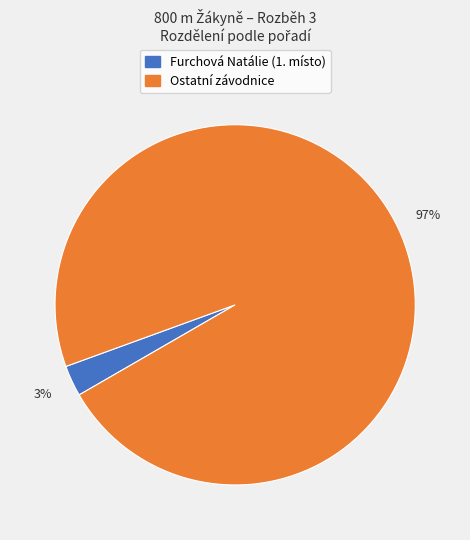

To the nearest percent, what is the average slice percentage?

50%